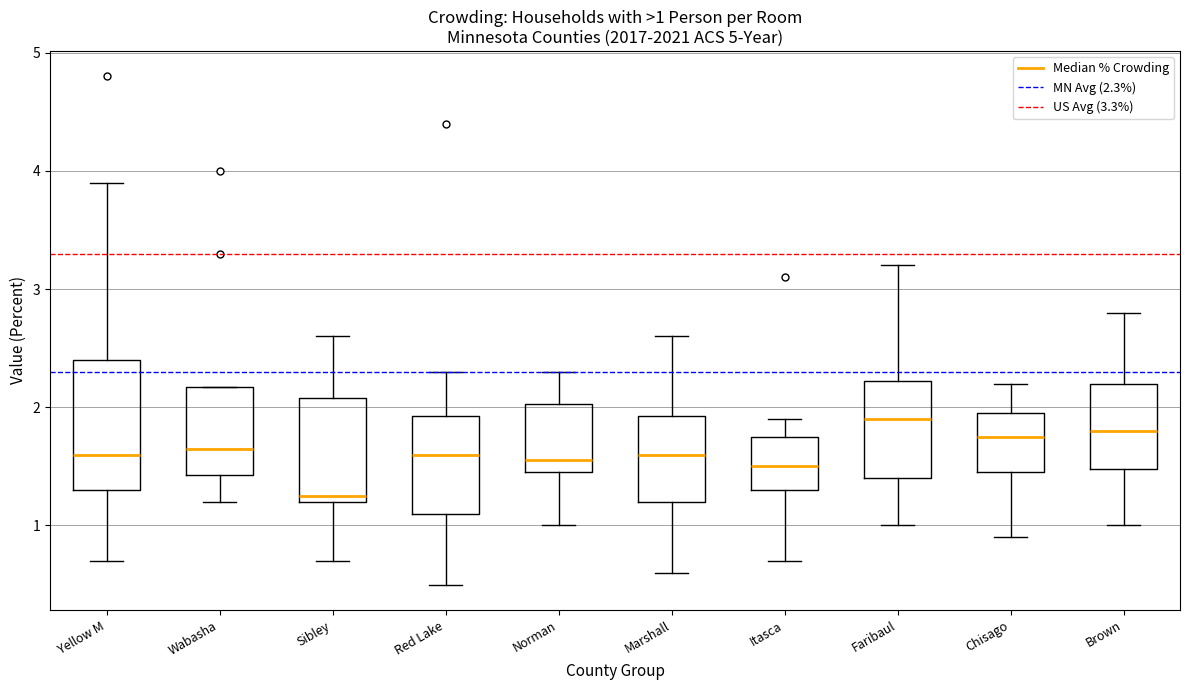

Which box's median line is the lowest?

Sibley